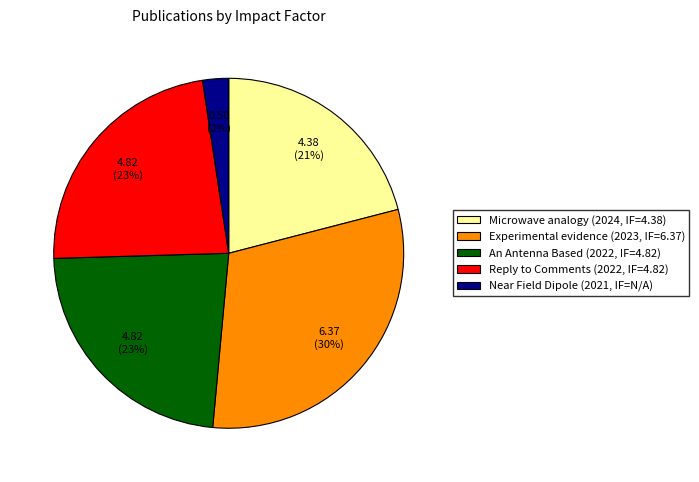

What percentage is the Experimental evidence (2023, IF=6.37) slice, to the nearest percent?

30%